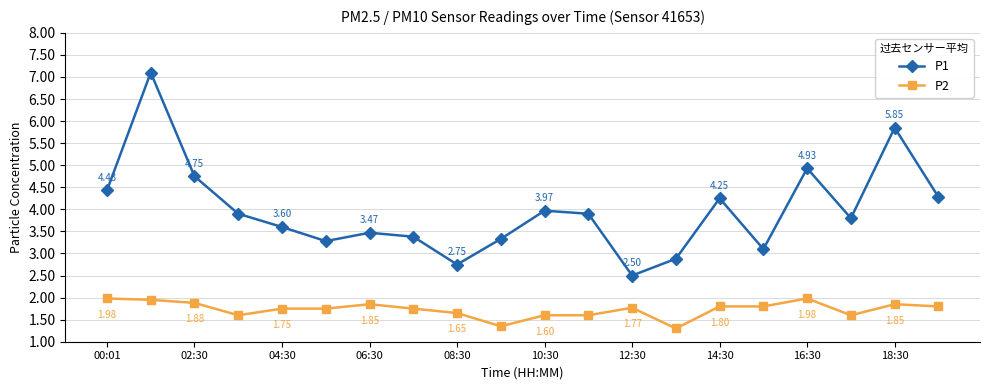

What is the sum of all P2 values?

34.6